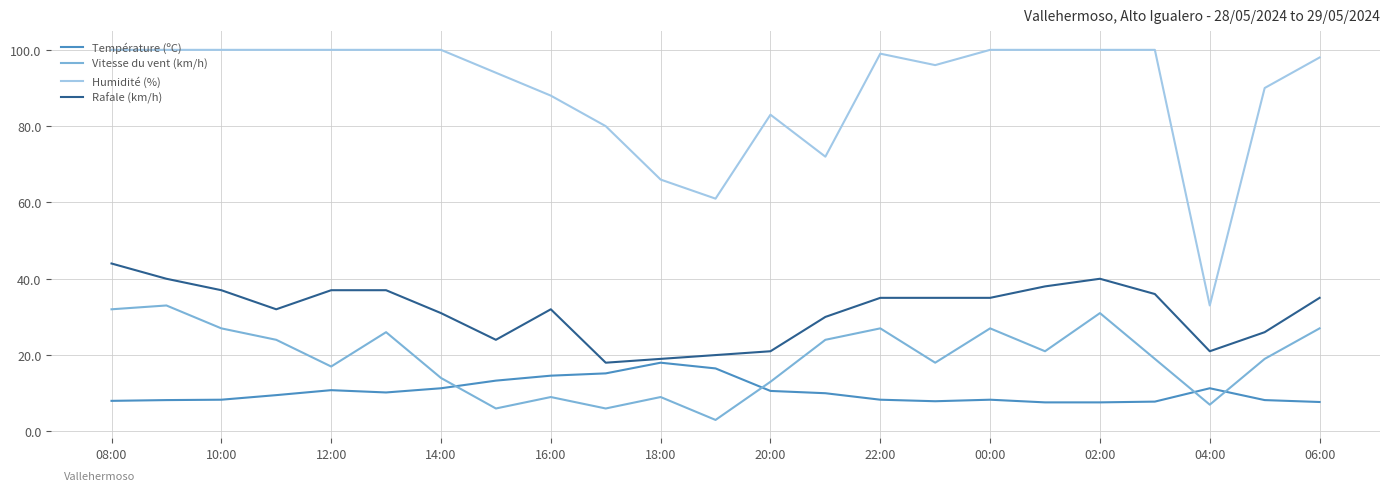

True or false: Humidité (%) and Vitesse du vent (km/h) cross at least once.

False